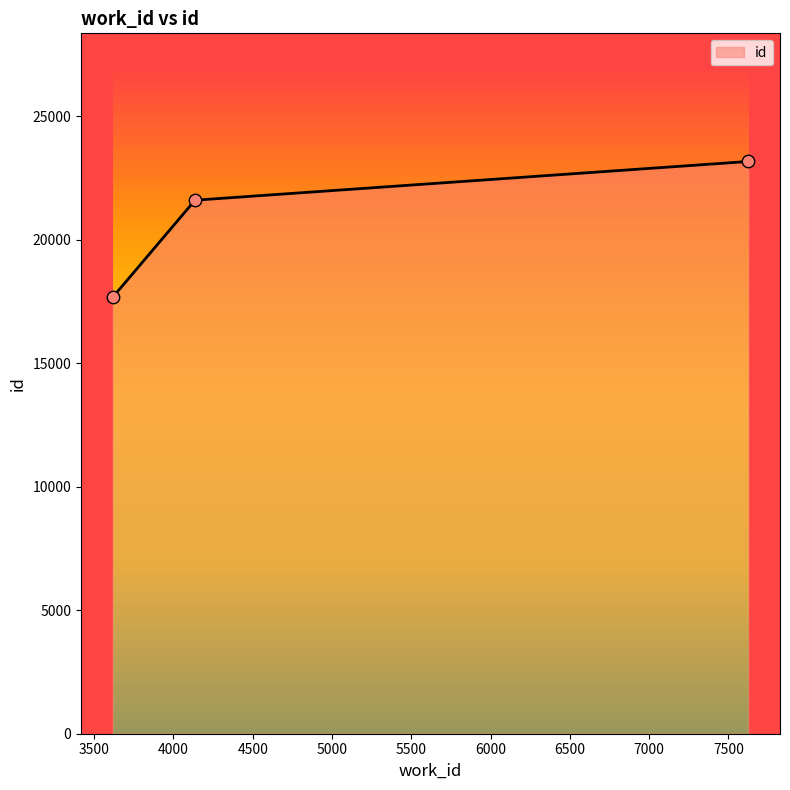

What is the change in value from 3617 to 4136?

+3928